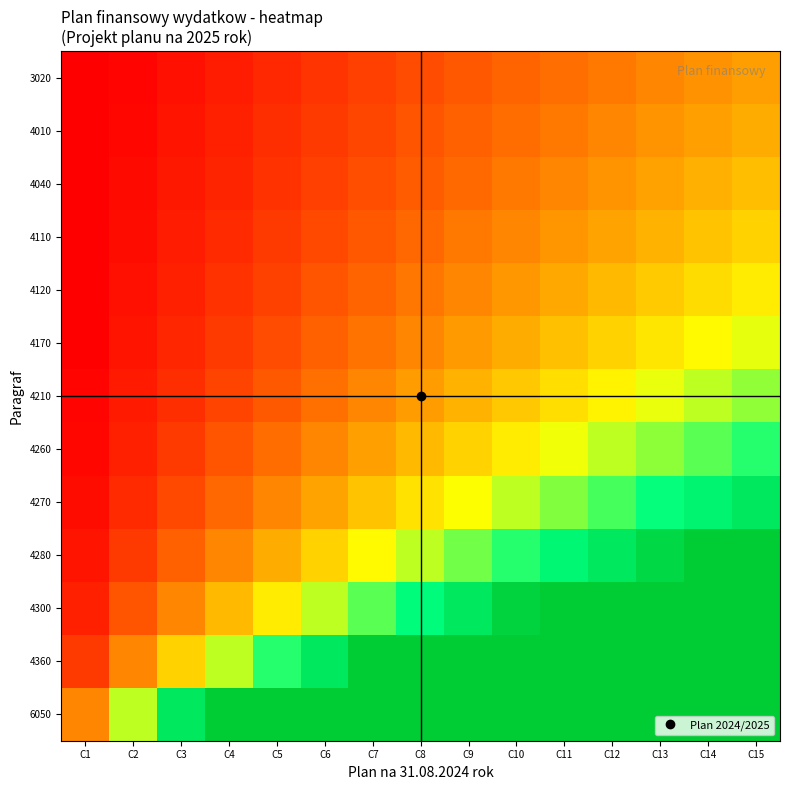

Reading left to right, list all the values displayed in this chart.

3020: C1=0.1	C2=0.1	C3=0.2	C4=0.3	C5=0.3	C6=0.4	C7=0.5	C8=0.5	C9=0.6	C10=0.7	C11=0.7	C12=0.8	C13=0.9	C14=0.9	C15=1.0
4010: C1=0.1	C2=0.1	C3=0.2	C4=0.3	C5=0.4	C6=0.4	C7=0.5	C8=0.6	C9=0.6	C10=0.7	C11=0.8	C12=0.9	C13=0.9	C14=1.0	C15=1.1
4040: C1=0.1	C2=0.2	C3=0.2	C4=0.3	C5=0.4	C6=0.5	C7=0.6	C8=0.6	C9=0.7	C10=0.8	C11=0.9	C12=0.9	C13=1.0	C14=1.1	C15=1.2
4110: C1=0.1	C2=0.2	C3=0.3	C4=0.3	C5=0.4	C6=0.5	C7=0.6	C8=0.7	C9=0.8	C10=0.9	C11=1.0	C12=1.0	C13=1.1	C14=1.2	C15=1.3
4120: C1=0.1	C2=0.2	C3=0.3	C4=0.4	C5=0.5	C6=0.6	C7=0.7	C8=0.8	C9=0.9	C10=1.0	C11=1.1	C12=1.2	C13=1.3	C14=1.3	C15=1.4
4170: C1=0.1	C2=0.2	C3=0.3	C4=0.4	C5=0.5	C6=0.6	C7=0.8	C8=0.9	C9=1.0	C10=1.1	C11=1.2	C12=1.3	C13=1.4	C14=1.5	C15=1.6
4210: C1=0.1	C2=0.2	C3=0.4	C4=0.5	C5=0.6	C6=0.7	C7=0.9	C8=1.0	C9=1.1	C10=1.2	C11=1.4	C12=1.5	C13=1.6	C14=1.7	C15=1.9
4260: C1=0.1	C2=0.3	C3=0.4	C4=0.6	C5=0.7	C6=0.9	C7=1.0	C8=1.2	C9=1.3	C10=1.4	C11=1.6	C12=1.7	C13=1.9	C14=2.0	C15=2.2
4270: C1=0.2	C2=0.3	C3=0.5	C4=0.7	C5=0.9	C6=1.0	C7=1.2	C8=1.4	C9=1.6	C10=1.7	C11=1.9	C12=2.1	C13=2.3	C14=2.4	C15=2.6
4280: C1=0.2	C2=0.4	C3=0.6	C4=0.9	C5=1.1	C6=1.3	C7=1.5	C8=1.7	C9=1.9	C10=2.2	C11=2.4	C12=2.6	C13=2.8	C14=3.0	C15=3.0
4300: C1=0.3	C2=0.6	C3=0.9	C4=1.2	C5=1.4	C6=1.7	C7=2.0	C8=2.3	C9=2.6	C10=2.9	C11=3.0	C12=3.0	C13=3.0	C14=3.0	C15=3.0
4360: C1=0.4	C2=0.9	C3=1.3	C4=1.7	C5=2.2	C6=2.6	C7=3.0	C8=3.0	C9=3.0	C10=3.0	C11=3.0	C12=3.0	C13=3.0	C14=3.0	C15=3.0
6050: C1=0.9	C2=1.7	C3=2.6	C4=3.0	C5=3.0	C6=3.0	C7=3.0	C8=3.0	C9=3.0	C10=3.0	C11=3.0	C12=3.0	C13=3.0	C14=3.0	C15=3.0